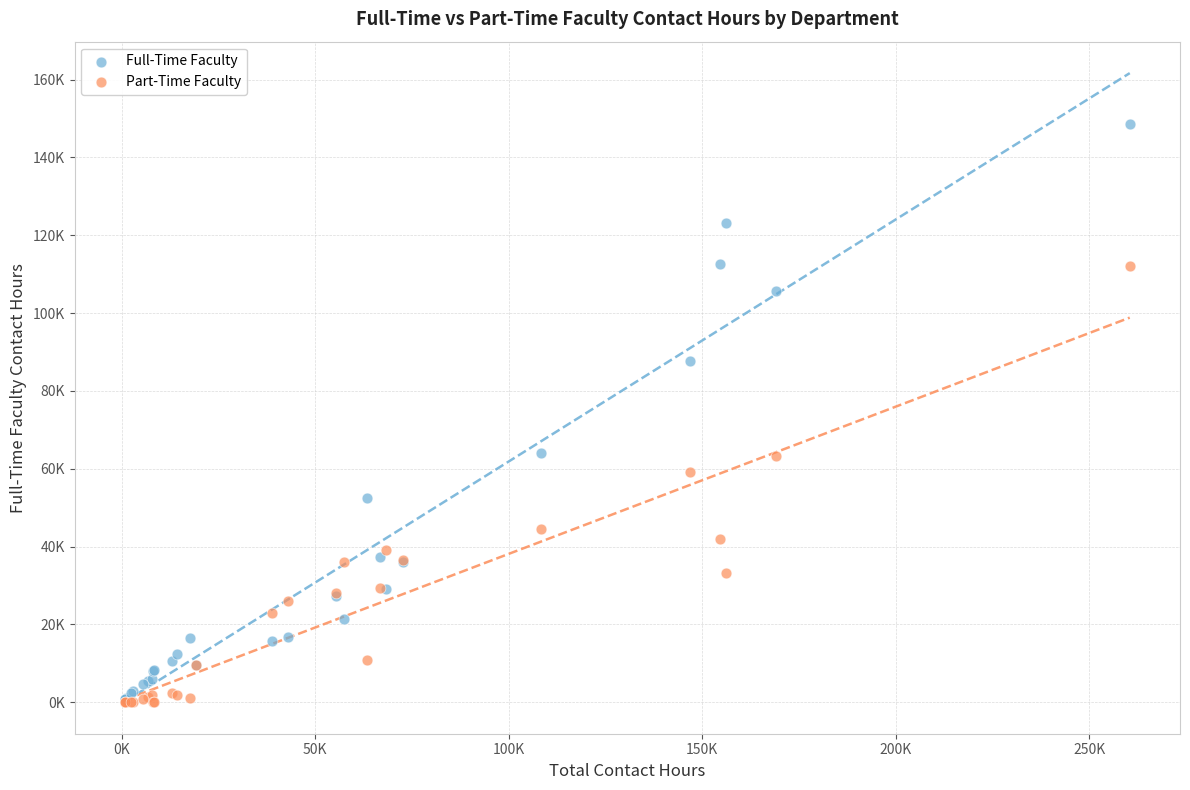

Which series contains the highest Y value?

Full-Time Faculty